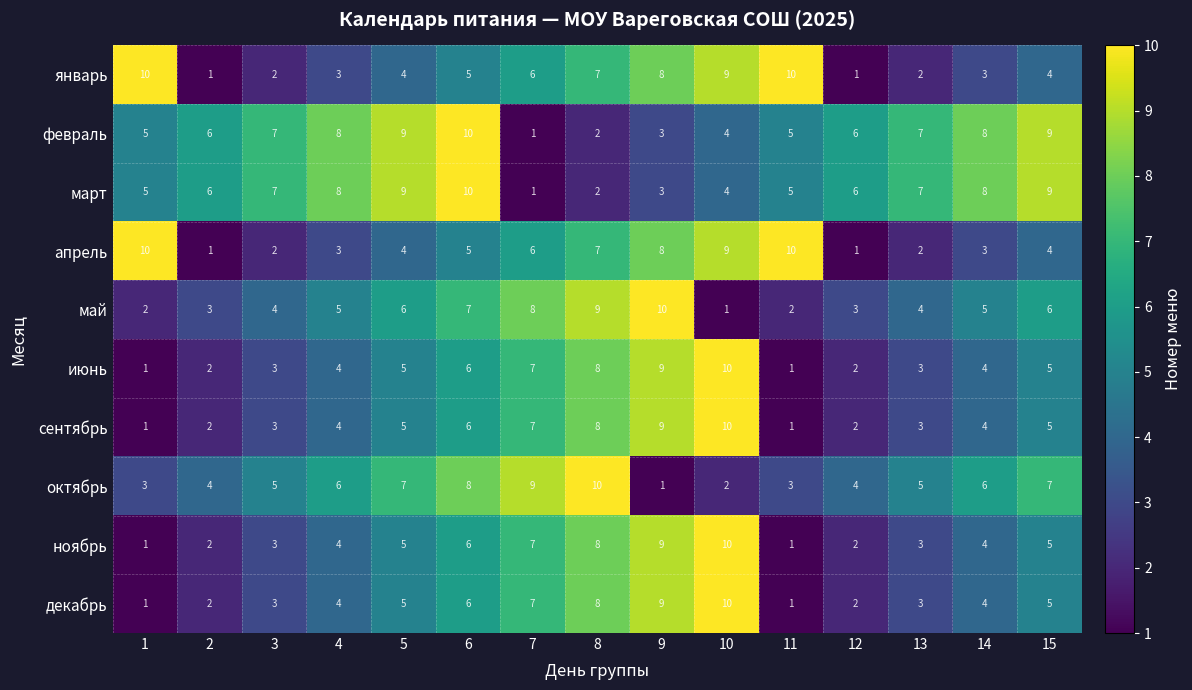

What is the highest value of the декабрь series?

10